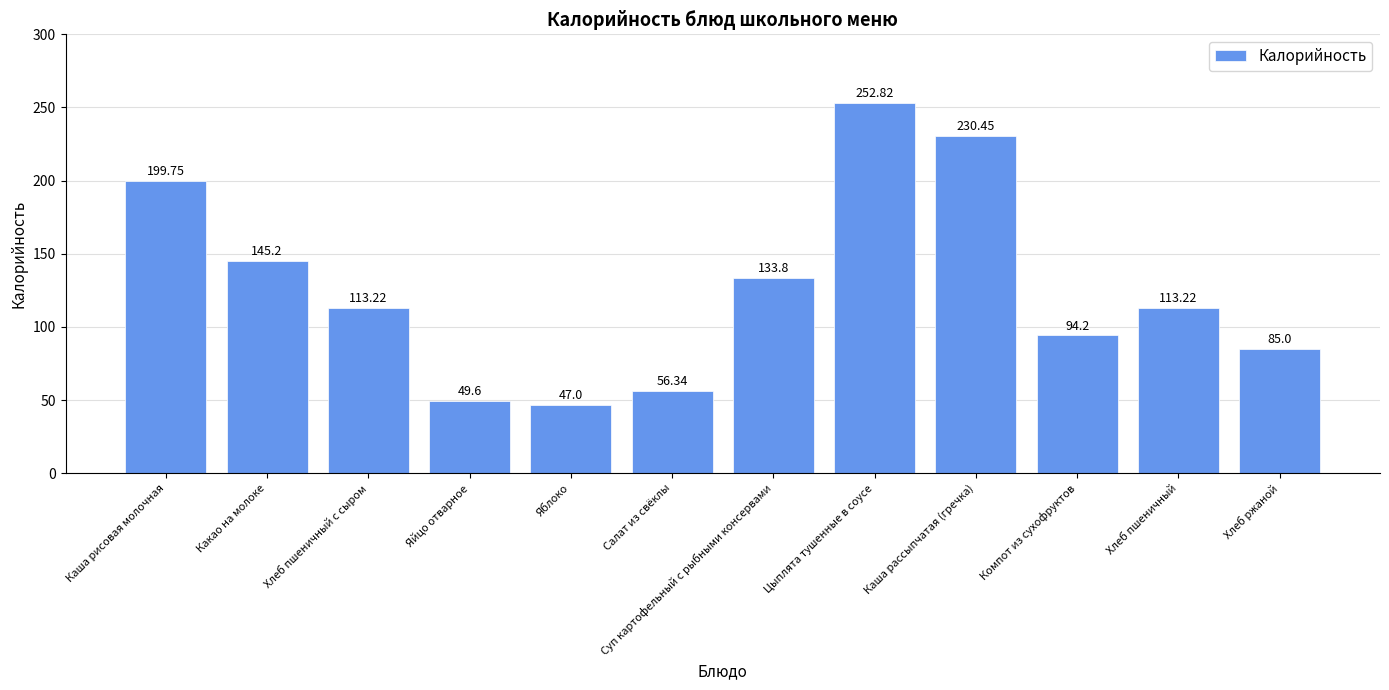

Where does the data first go above 113?

Каша рисовая молочная